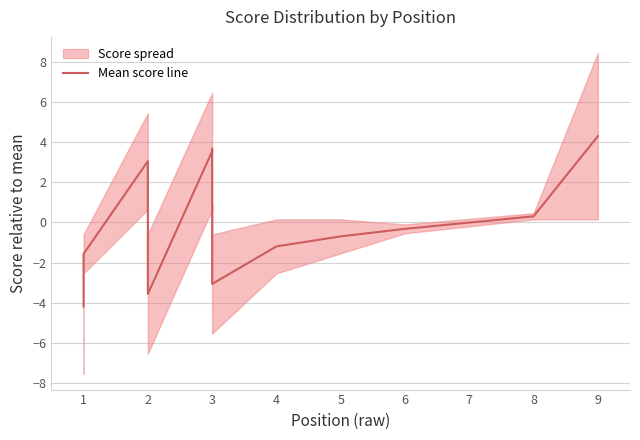

Does the chart have visible grid lines?

Yes